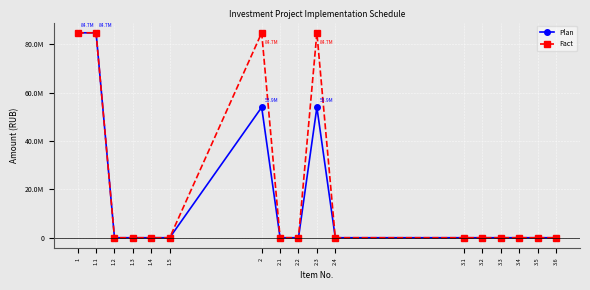

What are all the series names shown in the legend?

Plan, Fact